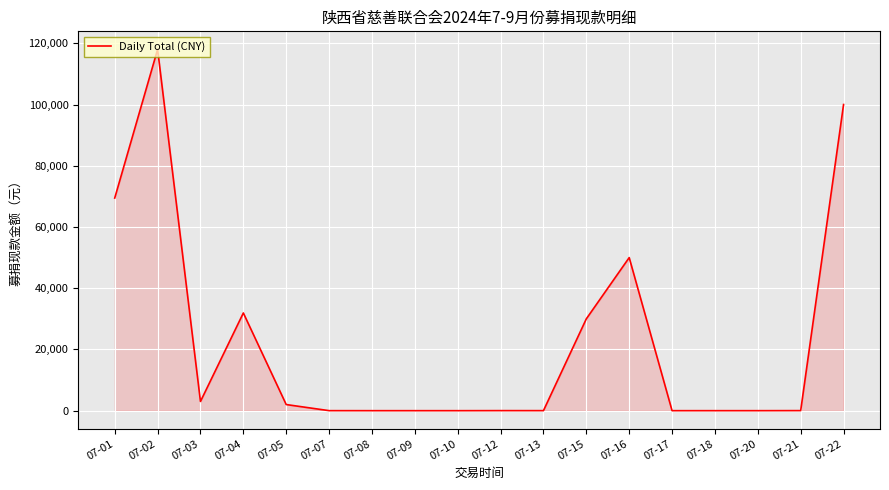

What is the greatest value displayed?

118005.0